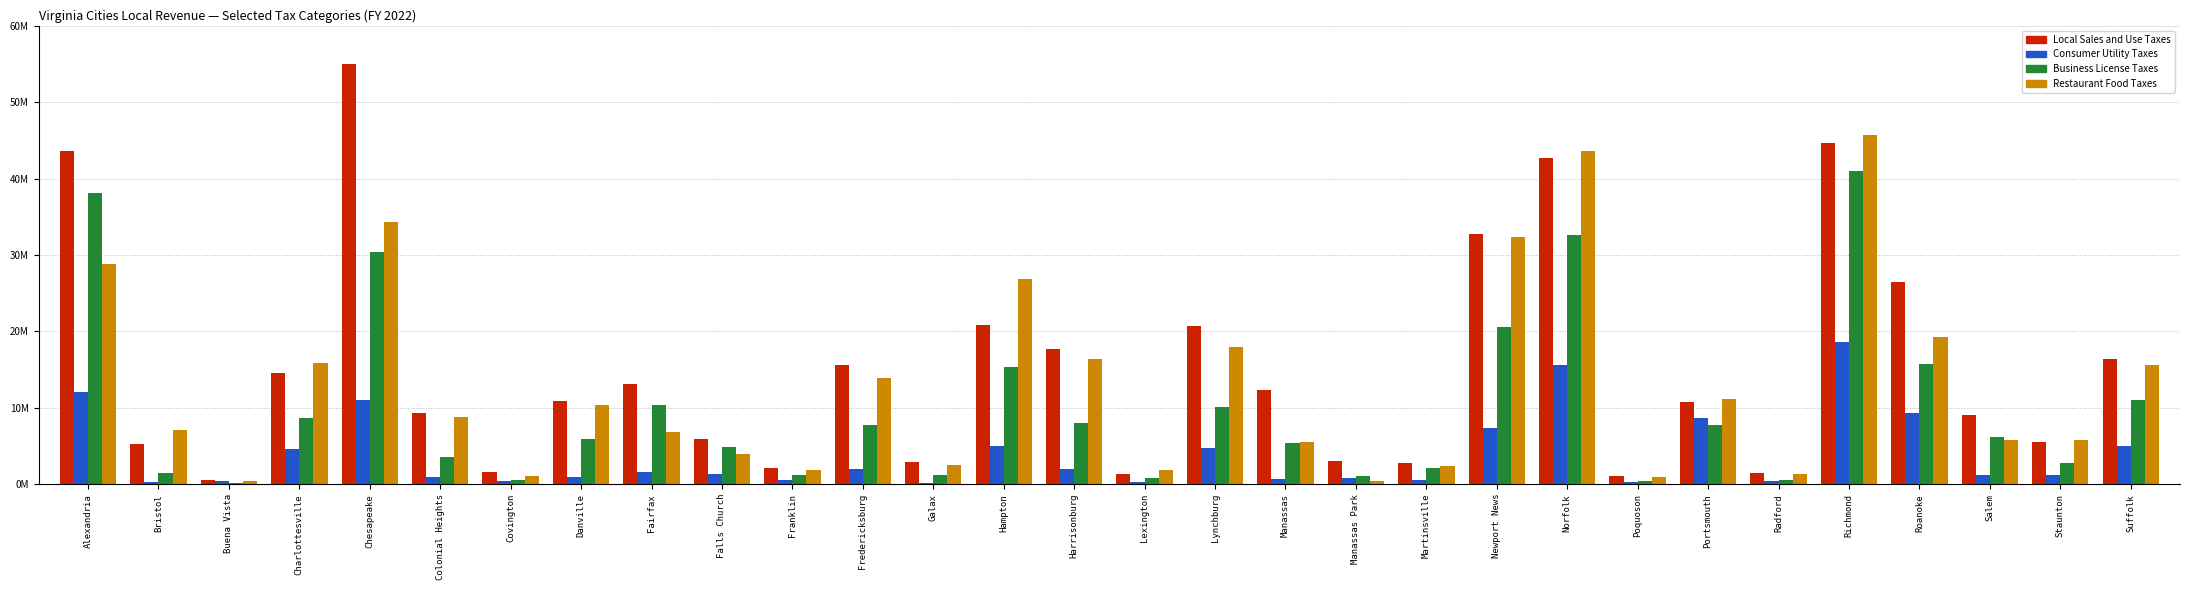

True or false: Business License Taxes has a value of 598325 at Radford.

True